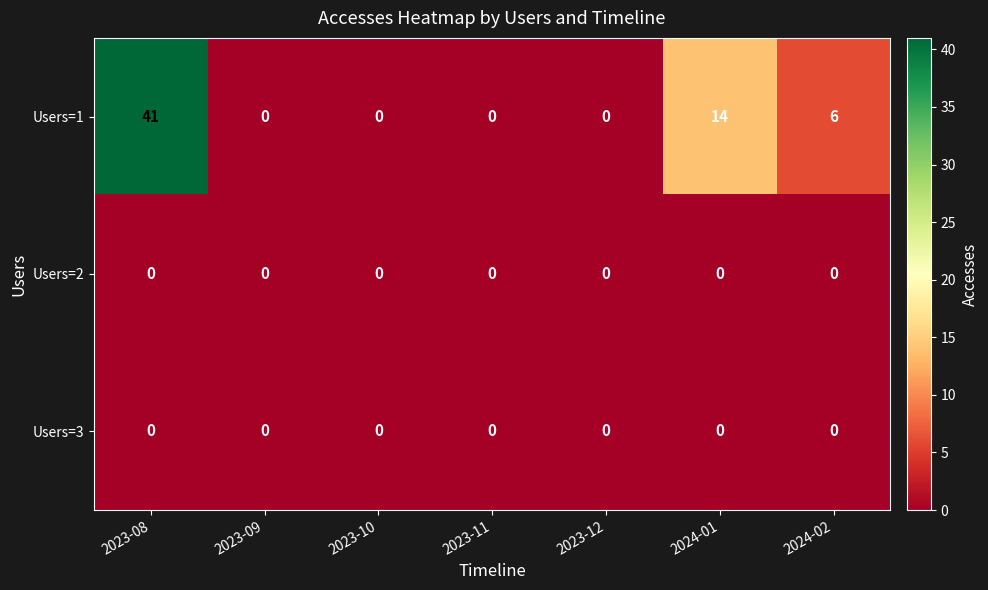

What is the sum of all Users=1 values?

61